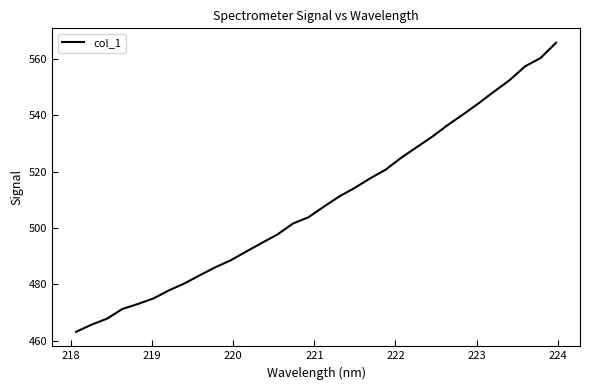

What is the difference between the maximum and minimum values?

102.5